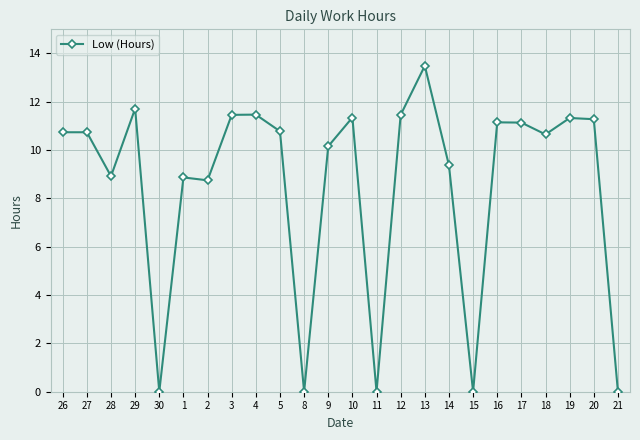

At which label does the data first exceed 10?

26